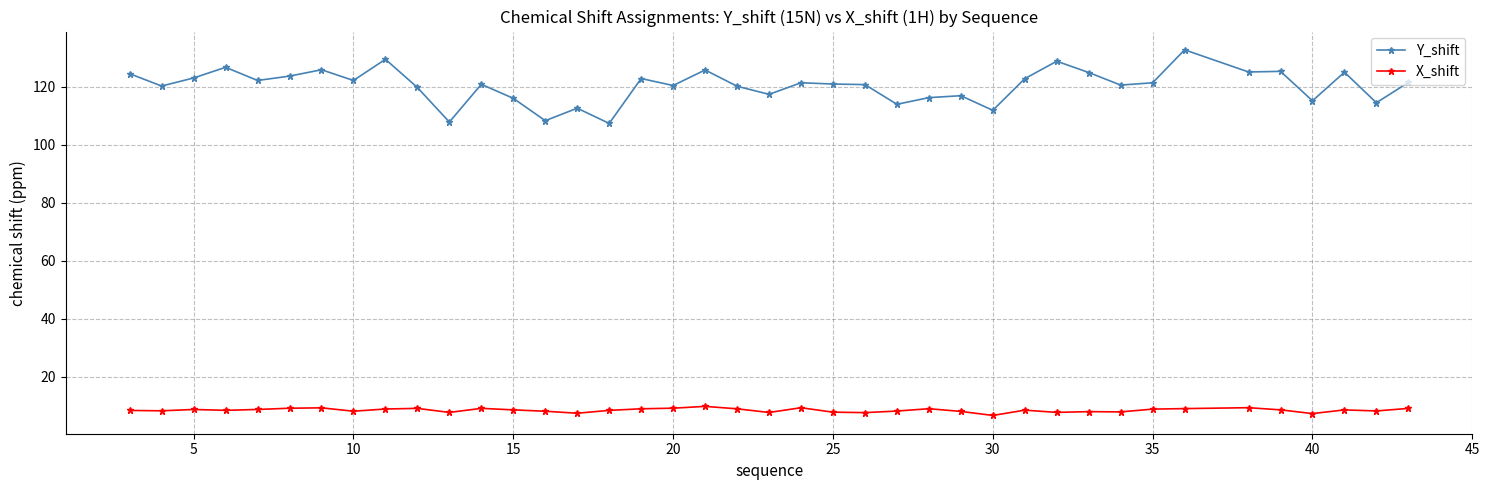

What is the smallest value displayed?

6.6